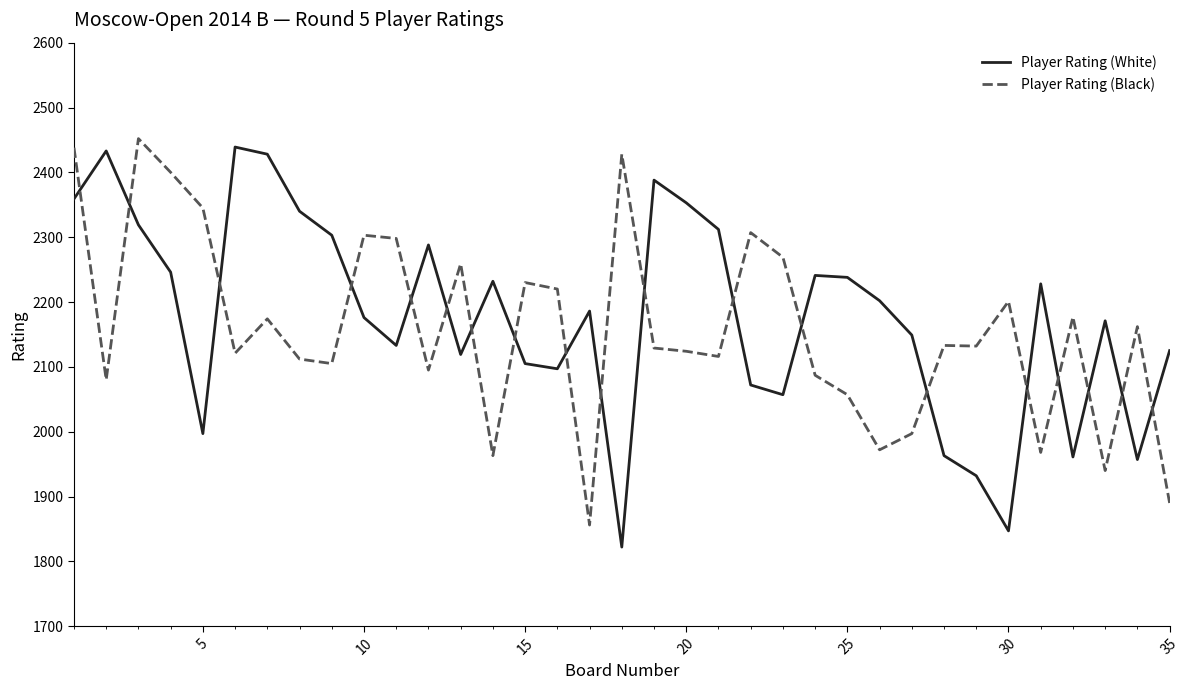

How many times do Player Rating (Black) and Player Rating (White) cross each other?

19